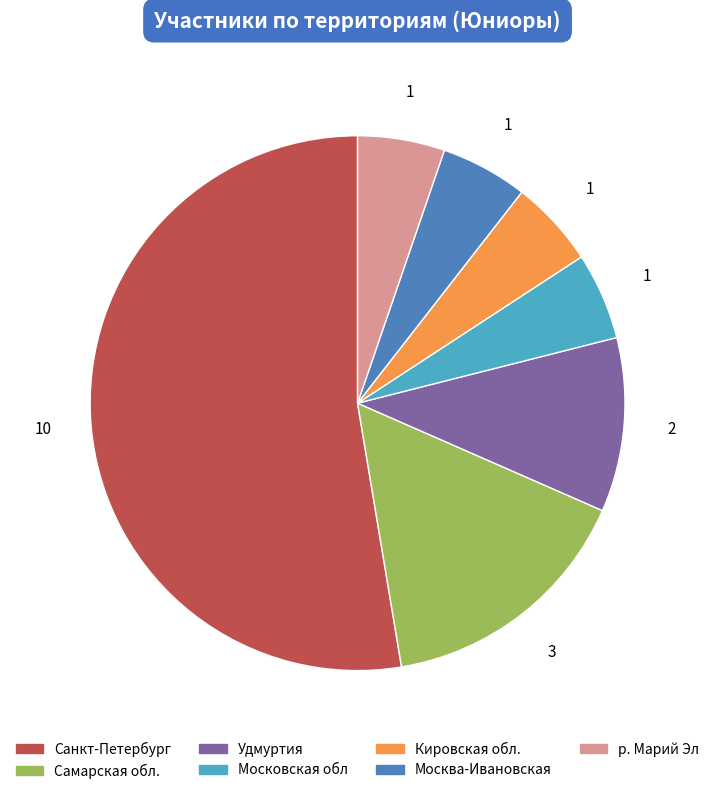

Is the sum of Удмуртия and Москва-Ивановская greater than half?

No